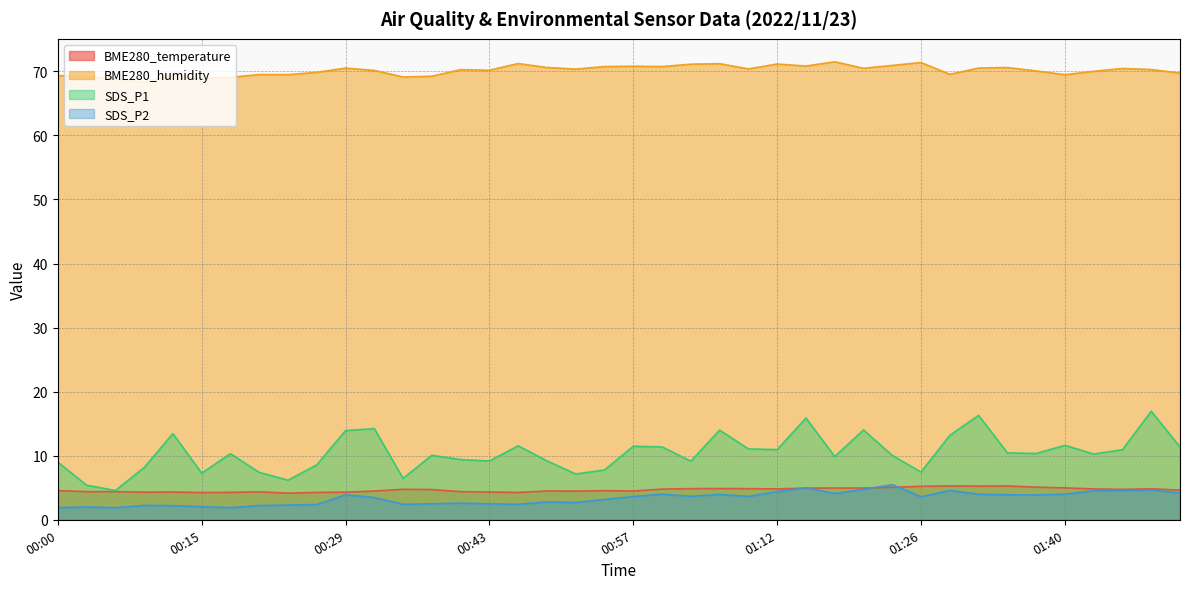

Reading left to right, extract all data points from this chart.

BME280_temperature: 00:00=4.6	00:03=4.4	00:06=4.4	00:09=4.3	00:12=4.3	00:15=4.3	00:18=4.3	00:21=4.4	00:23=4.2	00:26=4.3	00:29=4.3	00:32=4.5	00:34=4.8	00:37=4.7	00:40=4.4	00:43=4.3	00:46=4.3	00:49=4.5	00:52=4.5	00:54=4.5	00:57=4.5	01:00=4.8	01:03=4.9	01:06=4.9	01:09=4.9	01:12=4.8	01:14=4.9	01:17=5.0	01:20=5.0	01:23=5.1	01:26=5.2	01:29=5.3	01:32=5.2	01:35=5.3	01:37=5.1	01:40=5.0	01:43=4.8	01:46=4.8	01:49=4.8	01:52=4.6
BME280_humidity: 00:00=69.3	00:03=69.2	00:06=68.9	00:09=68.3	00:12=69.3	00:15=69.0	00:18=69.1	00:21=69.5	00:23=69.5	00:26=69.8	00:29=70.5	00:32=70.2	00:34=69.1	00:37=69.2	00:40=70.3	00:43=70.2	00:46=71.2	00:49=70.6	00:52=70.4	00:54=70.8	00:57=70.8	01:00=70.8	01:03=71.1	01:06=71.2	01:09=70.4	01:12=71.2	01:14=70.8	01:17=71.5	01:20=70.5	01:23=70.9	01:26=71.4	01:29=69.5	01:32=70.5	01:35=70.6	01:37=70.1	01:40=69.5	01:43=70.0	01:46=70.5	01:49=70.3	01:52=69.7
SDS_P1: 00:00=9.0	00:03=5.4	00:06=4.6	00:09=8.2	00:12=13.4	00:15=7.3	00:18=10.3	00:21=7.4	00:23=6.2	00:26=8.6	00:29=13.9	00:32=14.2	00:34=6.5	00:37=10.1	00:40=9.4	00:43=9.2	00:46=11.6	00:49=9.2	00:52=7.2	00:54=7.8	00:57=11.5	01:00=11.4	01:03=9.2	01:06=14.0	01:09=11.1	01:12=10.9	01:14=15.9	01:17=9.9	01:20=14.0	01:23=10.1	01:26=7.5	01:29=13.2	01:32=16.3	01:35=10.4	01:37=10.3	01:40=11.6	01:43=10.3	01:46=10.9	01:49=16.9	01:52=11.3
SDS_P2: 00:00=1.9	00:03=2.0	00:06=1.9	00:09=2.2	00:12=2.2	00:15=2.0	00:18=1.9	00:21=2.2	00:23=2.3	00:26=2.4	00:29=3.9	00:32=3.5	00:34=2.4	00:37=2.5	00:40=2.6	00:43=2.5	00:46=2.4	00:49=2.8	00:52=2.7	00:54=3.2	00:57=3.6	01:00=4.0	01:03=3.7	01:06=4.0	01:09=3.6	01:12=4.4	01:14=5.0	01:17=4.1	01:20=4.8	01:23=5.5	01:26=3.6	01:29=4.6	01:32=4.0	01:35=3.9	01:37=3.9	01:40=4.0	01:43=4.5	01:46=4.5	01:49=4.6	01:52=4.2